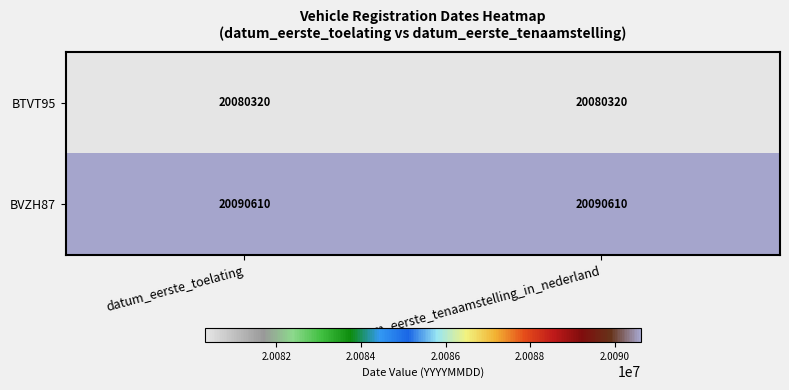

What is the sum of all BVZH87 values?

40181220